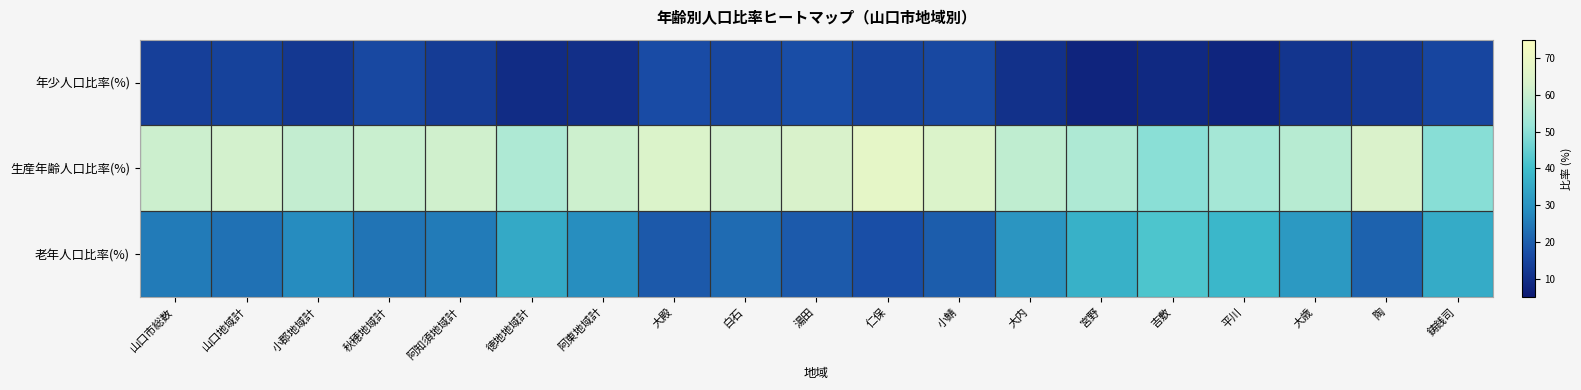

How many distinct data groups are displayed?

3